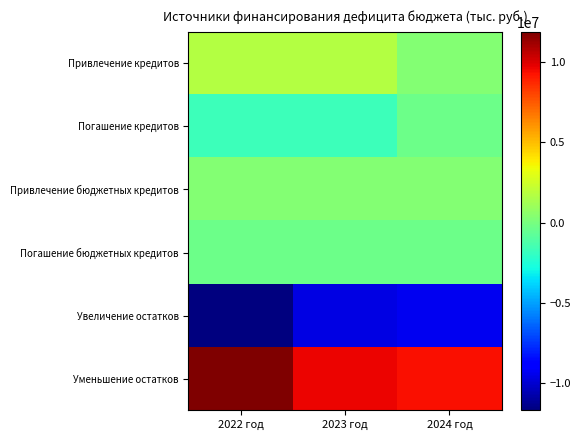

Reading left to right, transcribe all the data shown in this chart.

Привлечение кредитов: 2022 год=1700000.0	2023 год=1700000.0	2024 год=325000.0
Погашение кредитов: 2022 год=-1700000.0	2023 год=-1700000.0	2024 год=-325000.0
Привлечение бюджетных кредитов: 2022 год=350000.0	2023 год=310000.0	2024 год=325000.0
Погашение бюджетных кредитов: 2022 год=-350000.0	2023 год=-310000.0	2024 год=-325000.0
Увеличение остатков: 2022 год=-11715269.7	2023 год=-9679865.7	2024 год=-9406491.6
Уменьшение остатков: 2022 год=11908414.1	2023 год=9679865.7	2024 год=9406491.6